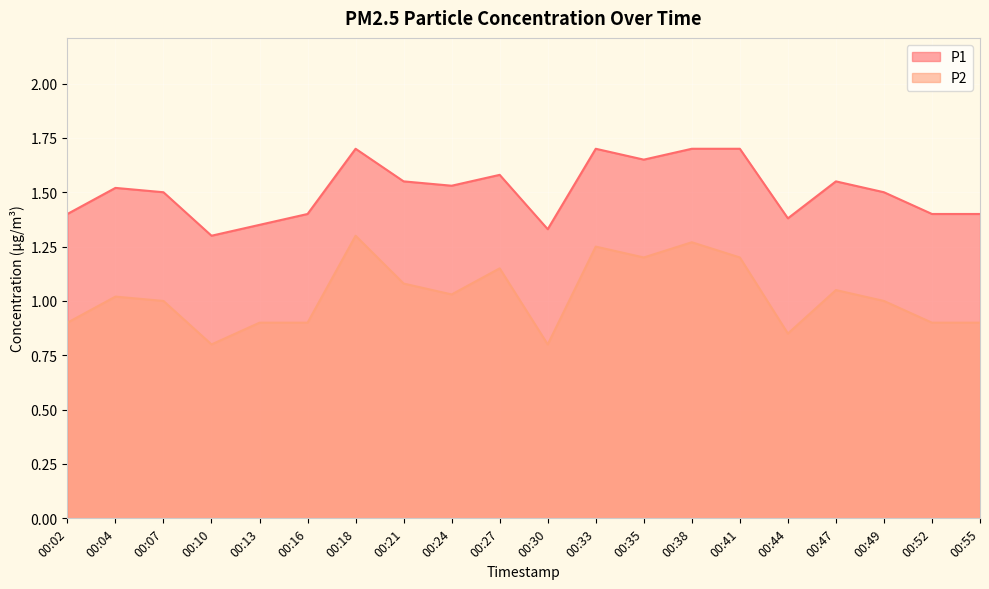

What is the greatest value displayed?

1.7